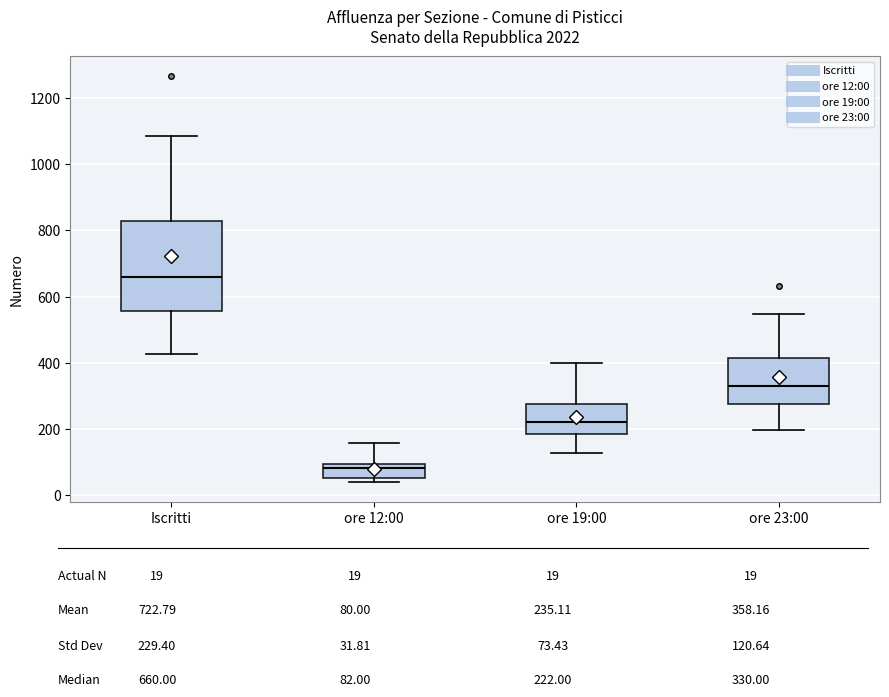

Reading left to right, read every box against the y-axis: the position of its median line, the range the box covers, and the ends of its whiskers. The values are not printed on the chart, so give them approximately, as read against the axis.

Iscritti: median 660, box 560 to 820, whiskers 420 to 1080
ore 12:00: median 80, box 60 to 100, whiskers 40 to 160
ore 19:00: median 220, box 180 to 280, whiskers 120 to 400
ore 23:00: median 340, box 280 to 420, whiskers 200 to 540